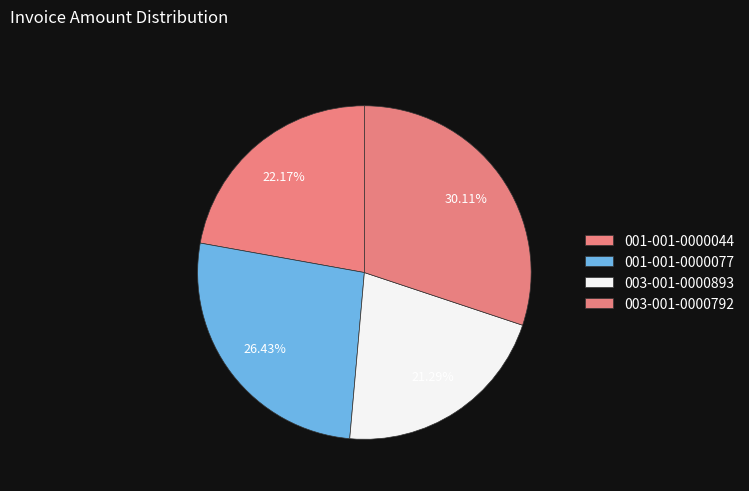

How many slices are in this pie chart?

4